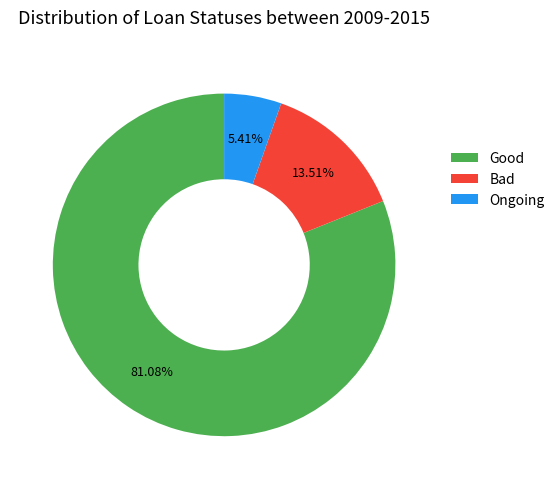

What is the ratio of the value at Ongoing to the value at Bad?

0.4